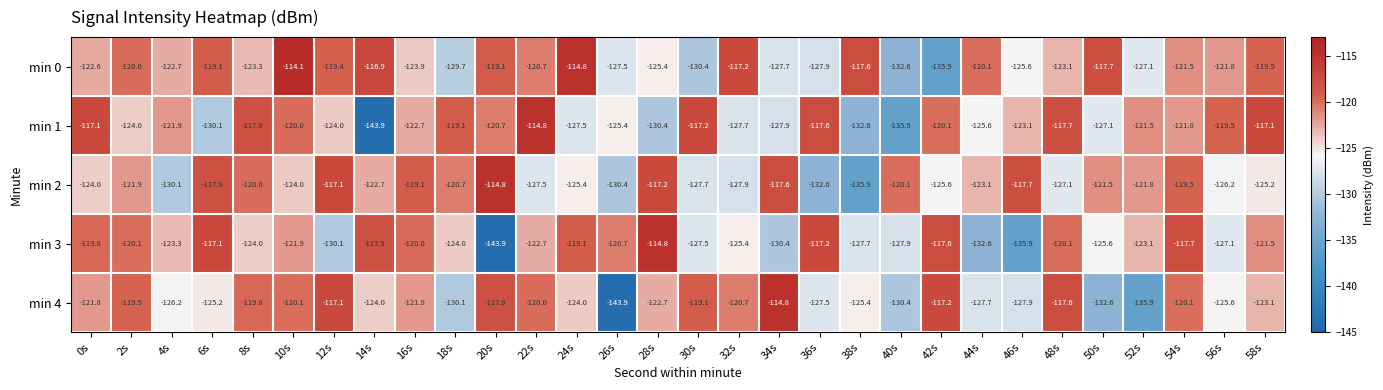

Rank the series at 26s from lowest to highest value.

min 4, min 2, min 0, min 1, min 3